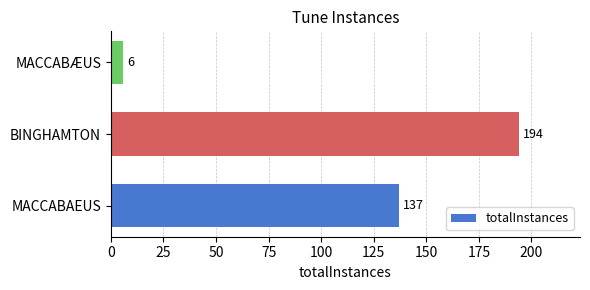

Reading bottom to top, what are all the values shown in this chart?

137	194	6